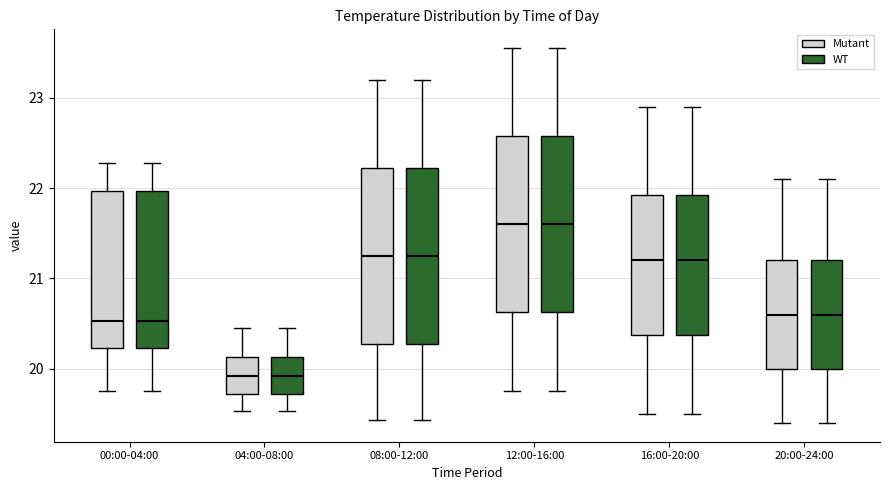

Where is the lower edge of the box for 20:00-24:00 (Mutant) on the y-axis? The values are not printed on the chart, so give them approximately, as read against the axis.

20.0